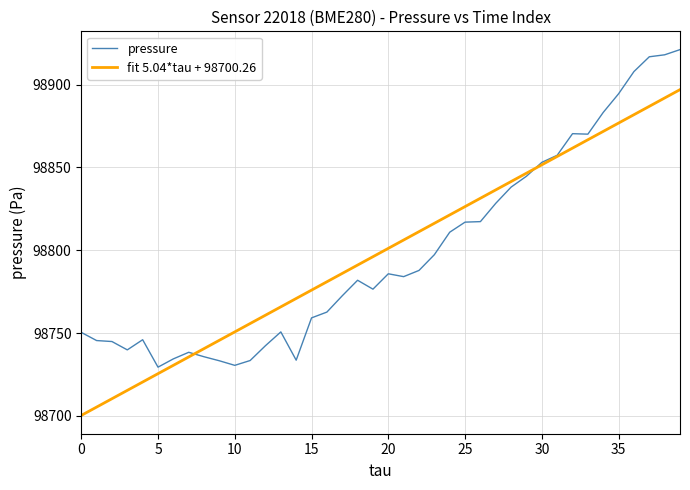

What is the minimum value for fit 5.04*tau + 98700.26?

98700.3